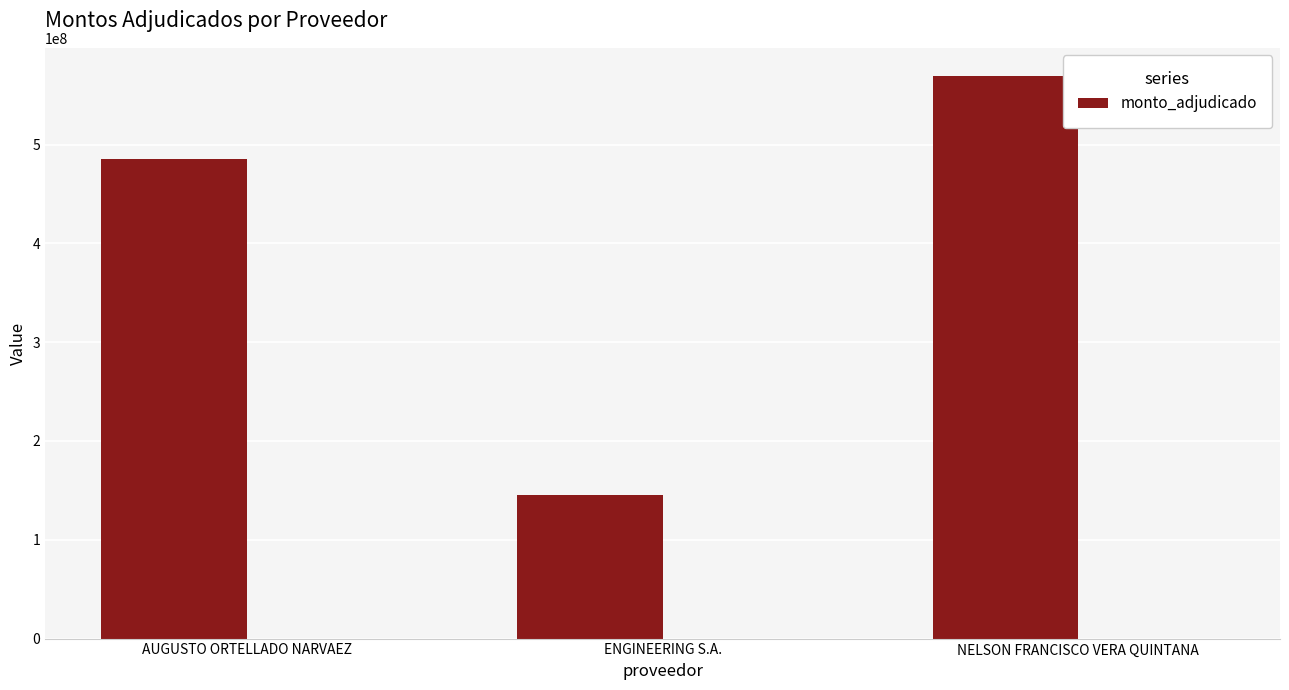

What is the label of the 3rd bar from the left?

NELSON FRANCISCO VERA QUINTANA